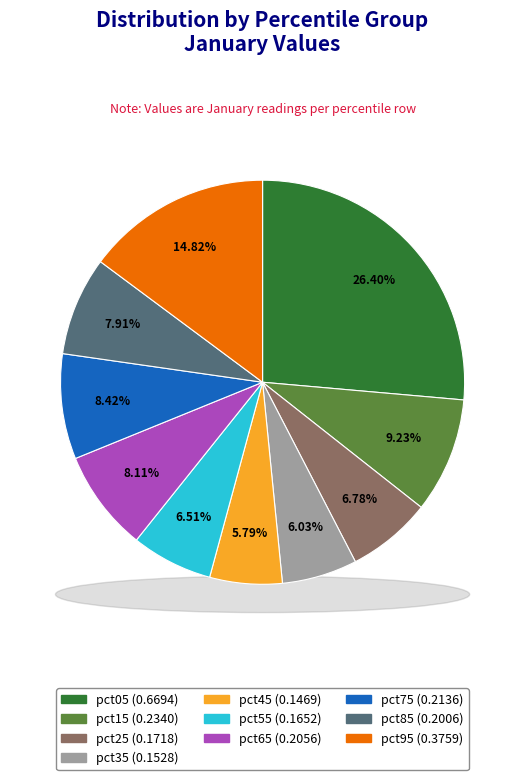

Which slice is the smallest?

pct45